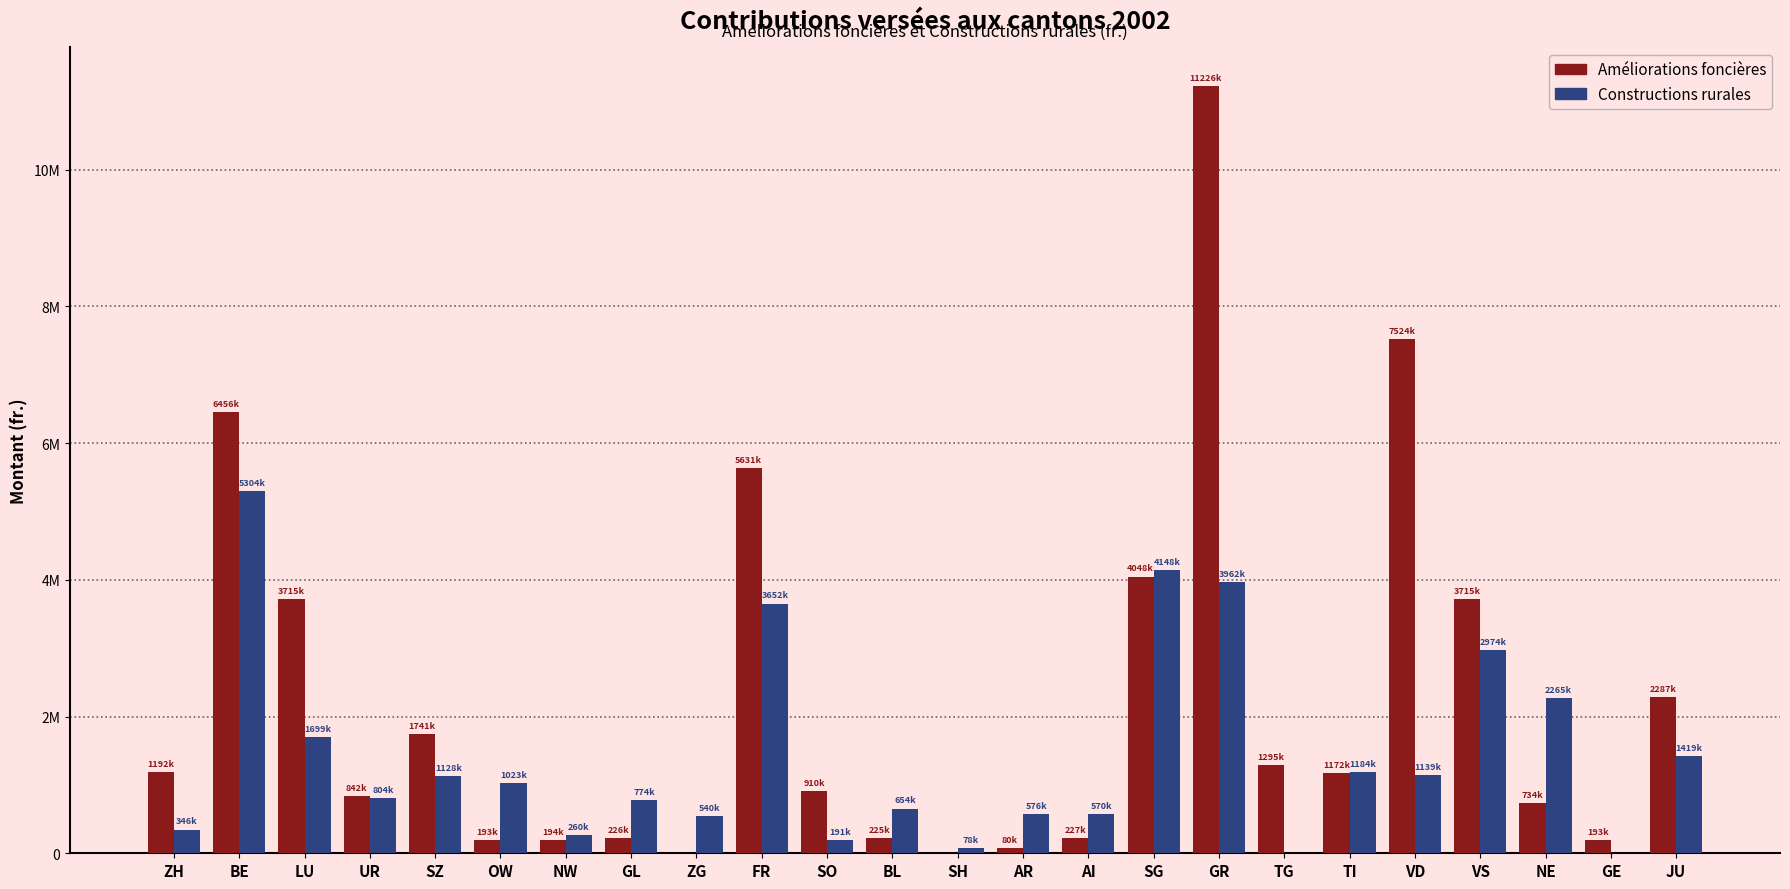

Is the value of Améliorations foncières at UR greater than the value of Constructions rurales at NE?

No